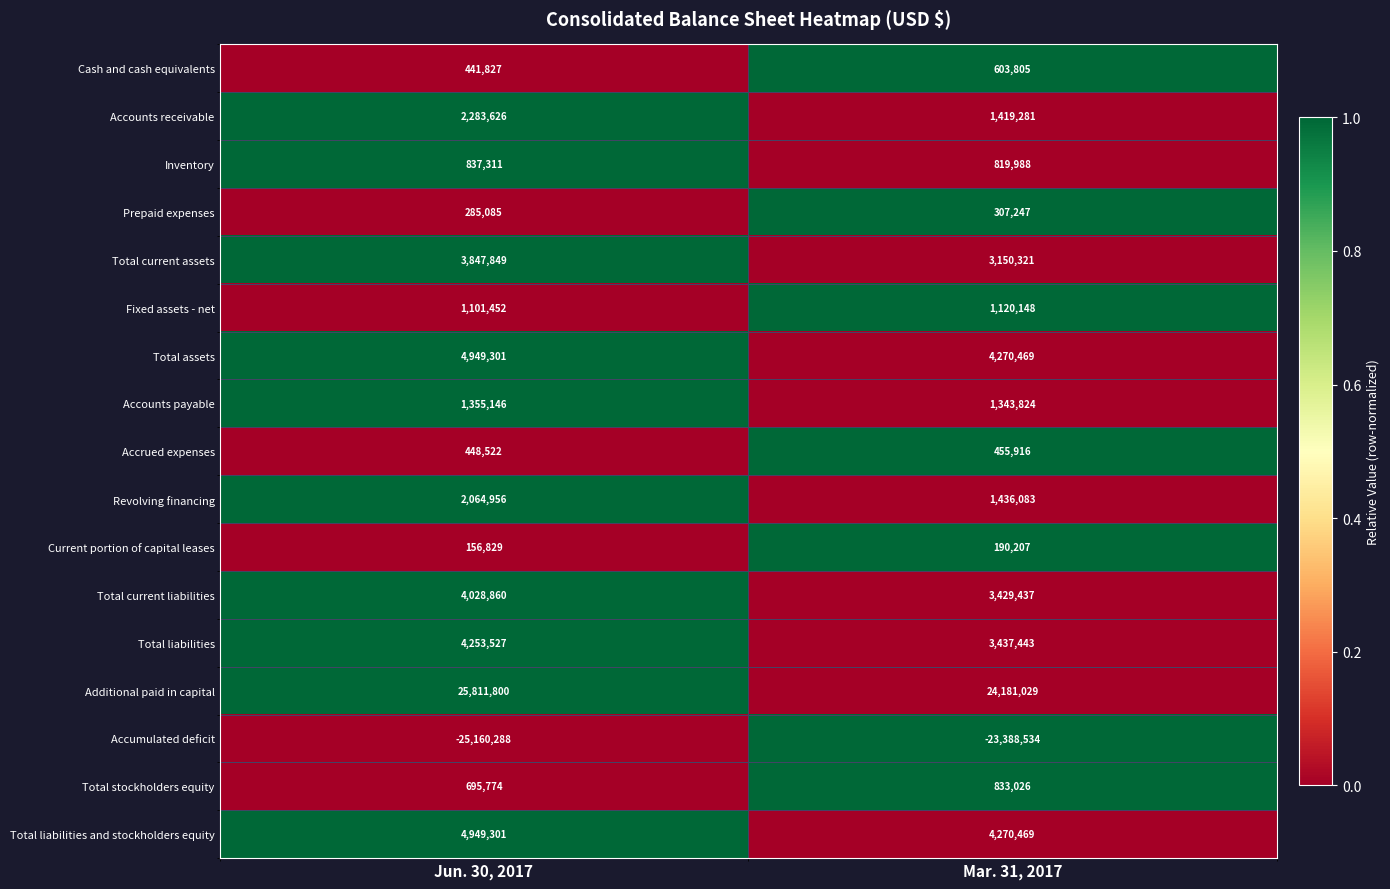

Between Jun. 30, 2017 and Mar. 31, 2017, which series saw the biggest shift?

Accumulated deficit